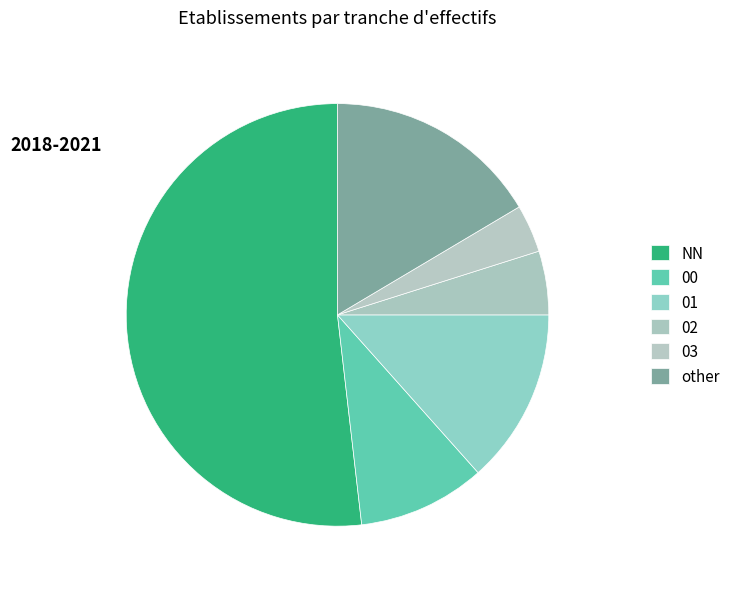

How many slices are in this pie chart?

6